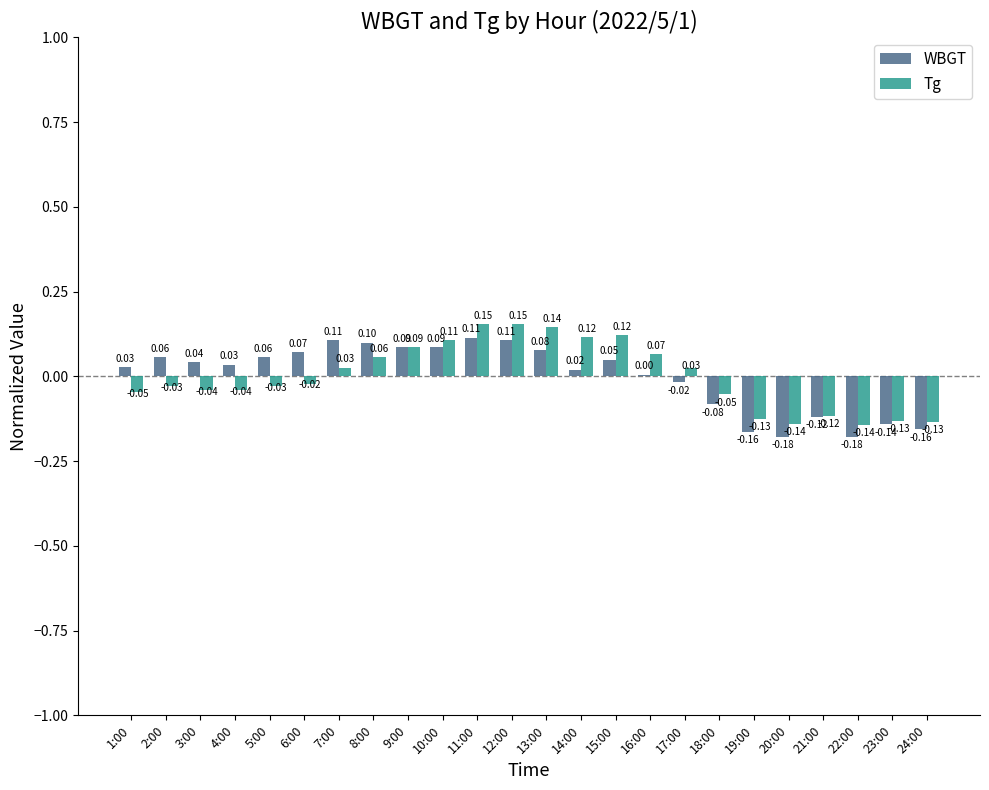

Reading left to right, list all the values displayed in this chart.

WBGT: 0.0	0.1	0.0	0.0	0.1	0.1	0.1	0.1	0.1	0.1	0.1	0.1	0.1	0.0	0.0	0.0	-0.0	-0.1	-0.2	-0.2	-0.1	-0.2	-0.1	-0.2
Tg: -0.0	-0.0	-0.0	-0.0	-0.0	-0.0	0.0	0.1	0.1	0.1	0.2	0.2	0.1	0.1	0.1	0.1	0.0	-0.1	-0.1	-0.1	-0.1	-0.1	-0.1	-0.1